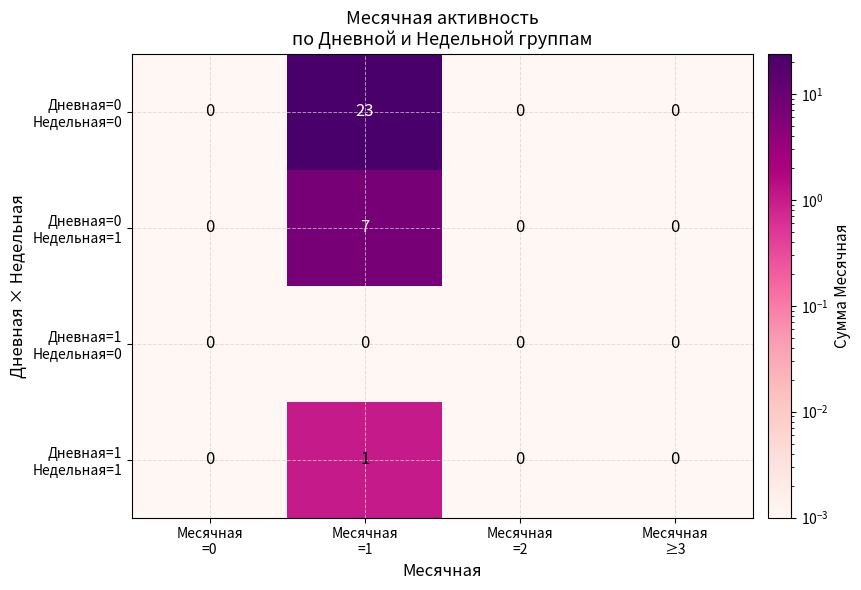

What is the maximum value shown in the chart?

23